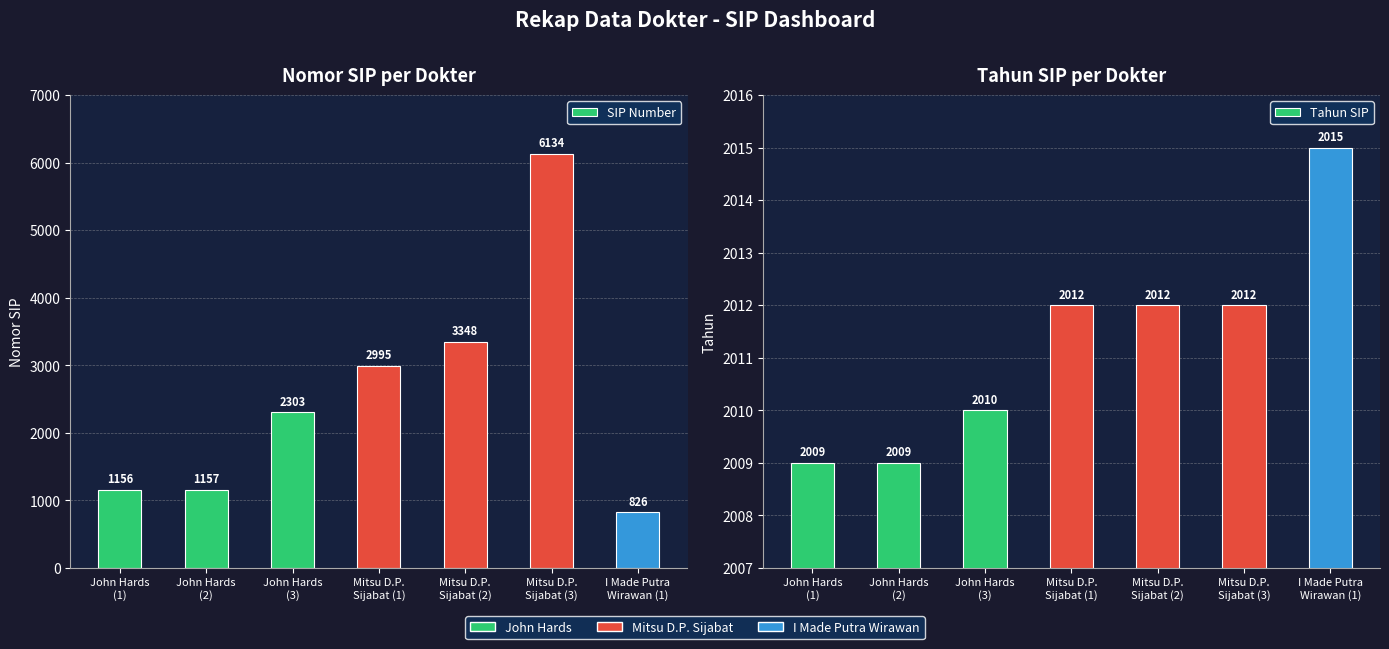

Between John Hards
(3) and I Made Putra
Wirawan (1), which series saw the biggest shift?

SIP Number